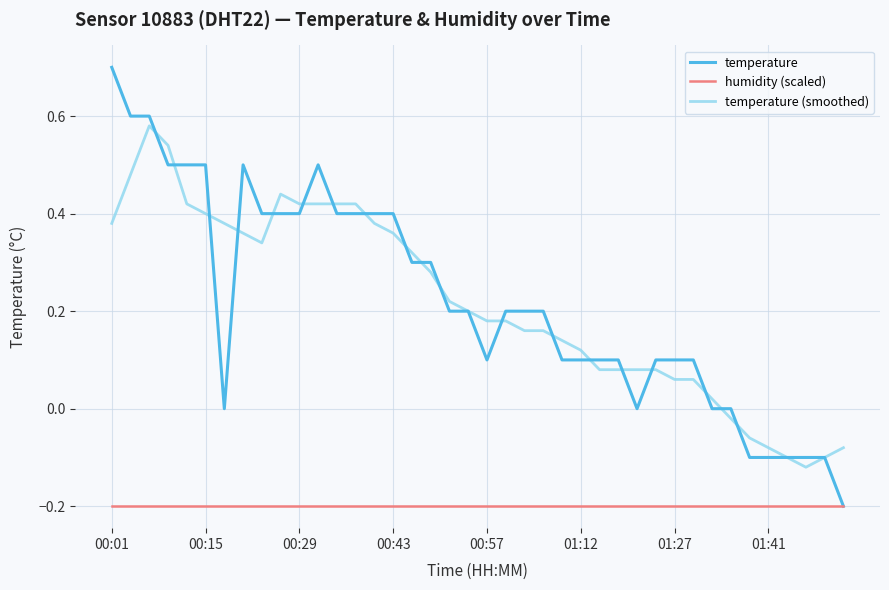

Which series has the largest range (max minus min)?

temperature